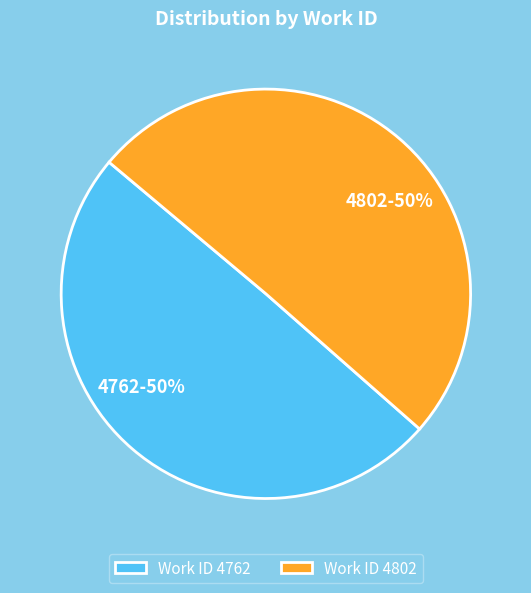

Which has a higher value, 4802 or 4762?

4802